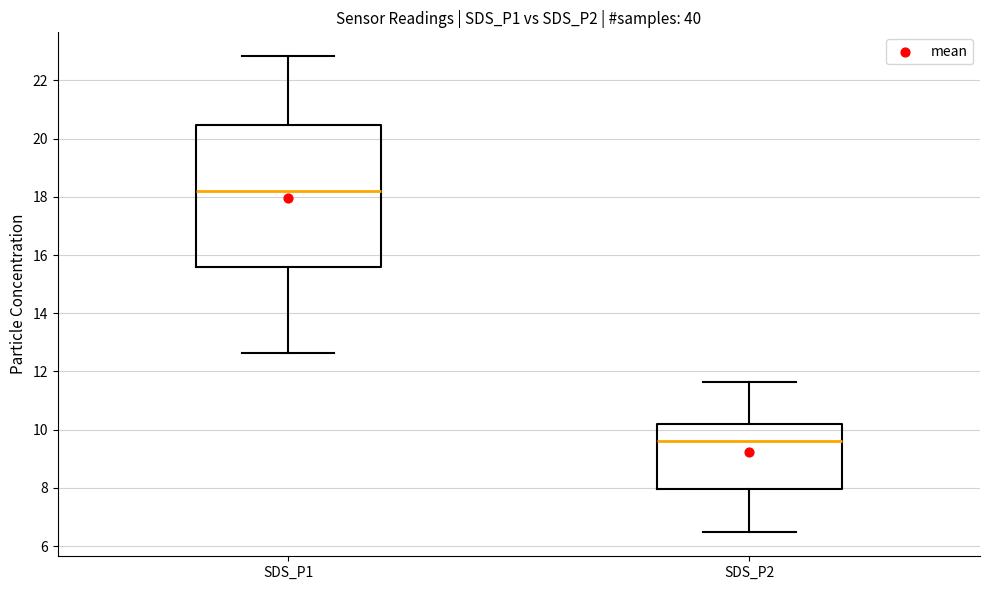

Reading left to right, transcribe this box plot: for each box, give where its median line is, the range the box spans, and where its two whiskers end, as read against the y-axis. The values are not printed on the chart, so give them approximately, as read against the axis.

SDS_P1: median 18.2, box 15.6 to 20.4, whiskers 12.6 to 22.8
SDS_P2: median 9.6, box 8.0 to 10.2, whiskers 6.4 to 11.6